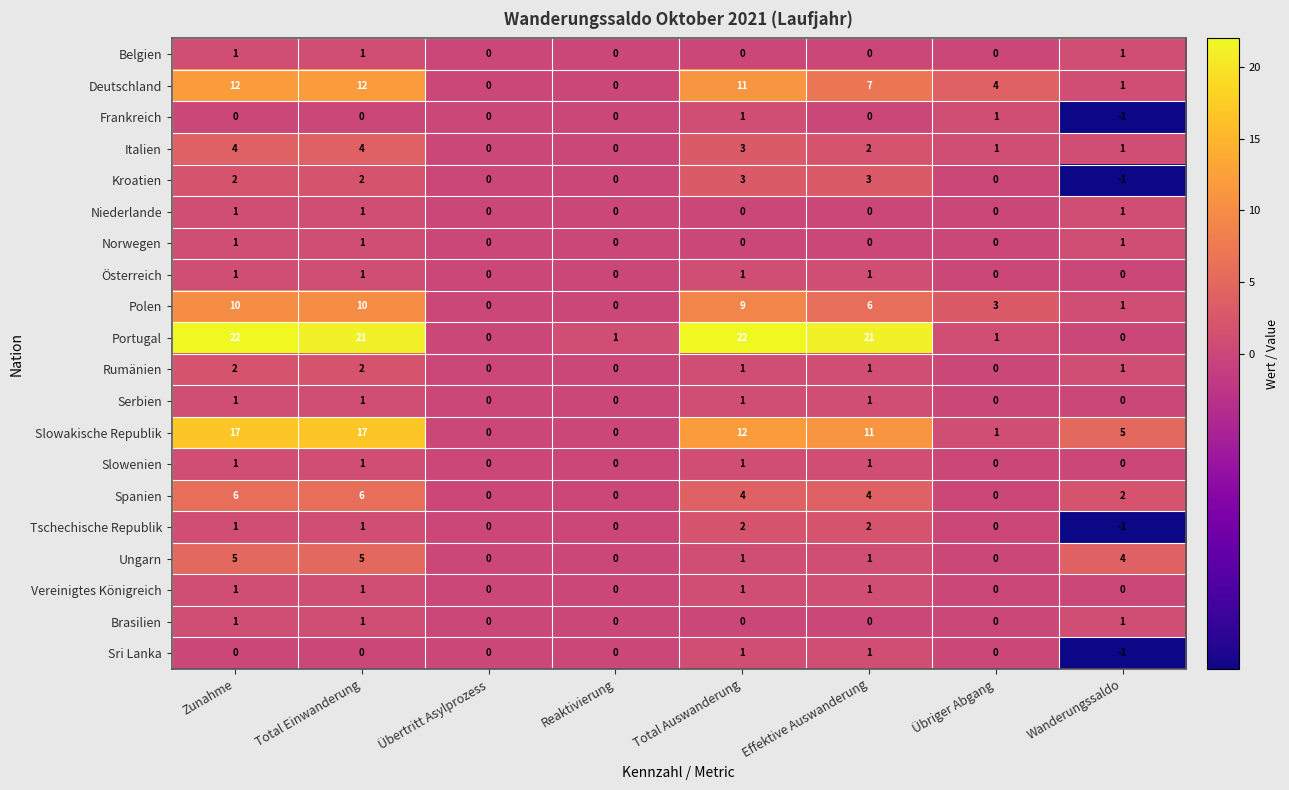

What is the spread (max minus min) of values at Total Einwanderung?

21